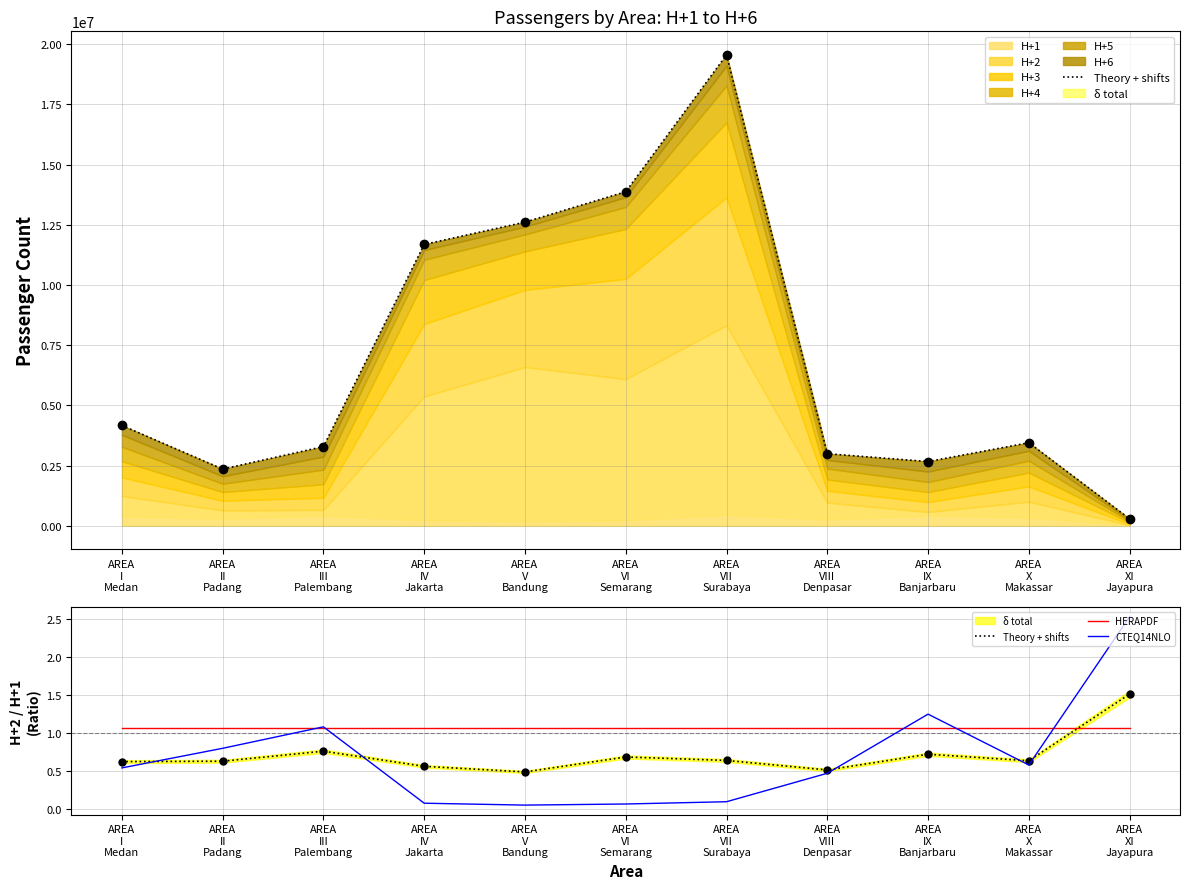

How many interior local peaks does the Theory + shifts series have?

3